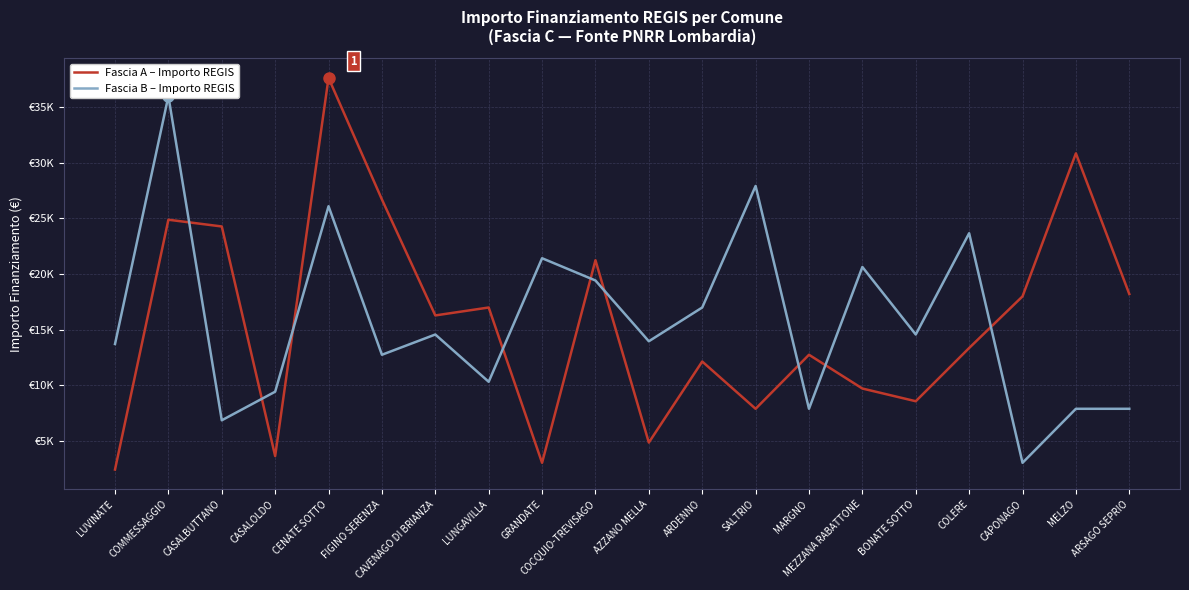

The value of Fascia B – Importo REGIS at LUNGAVILLA is 10319. True or false?

True